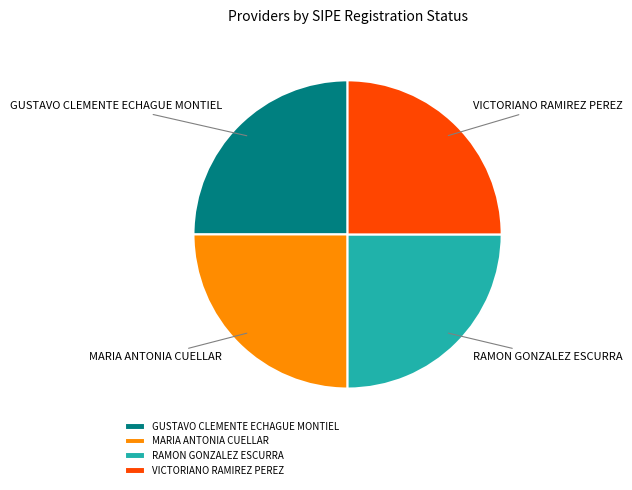

Is there a majority slice in this chart?

No